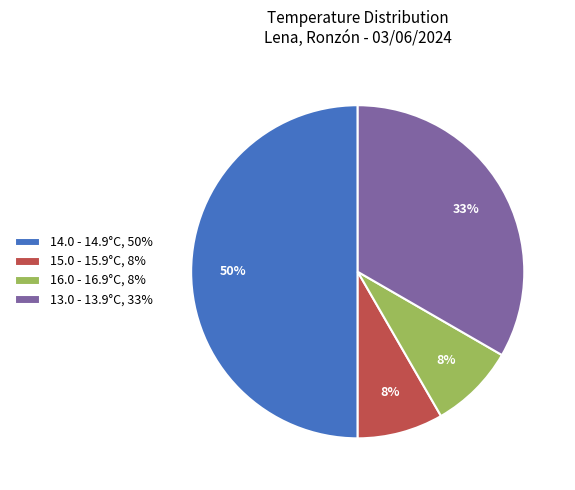

True or false: 13.0 - 13.9°C, 33% accounts for 46% of the total.

False